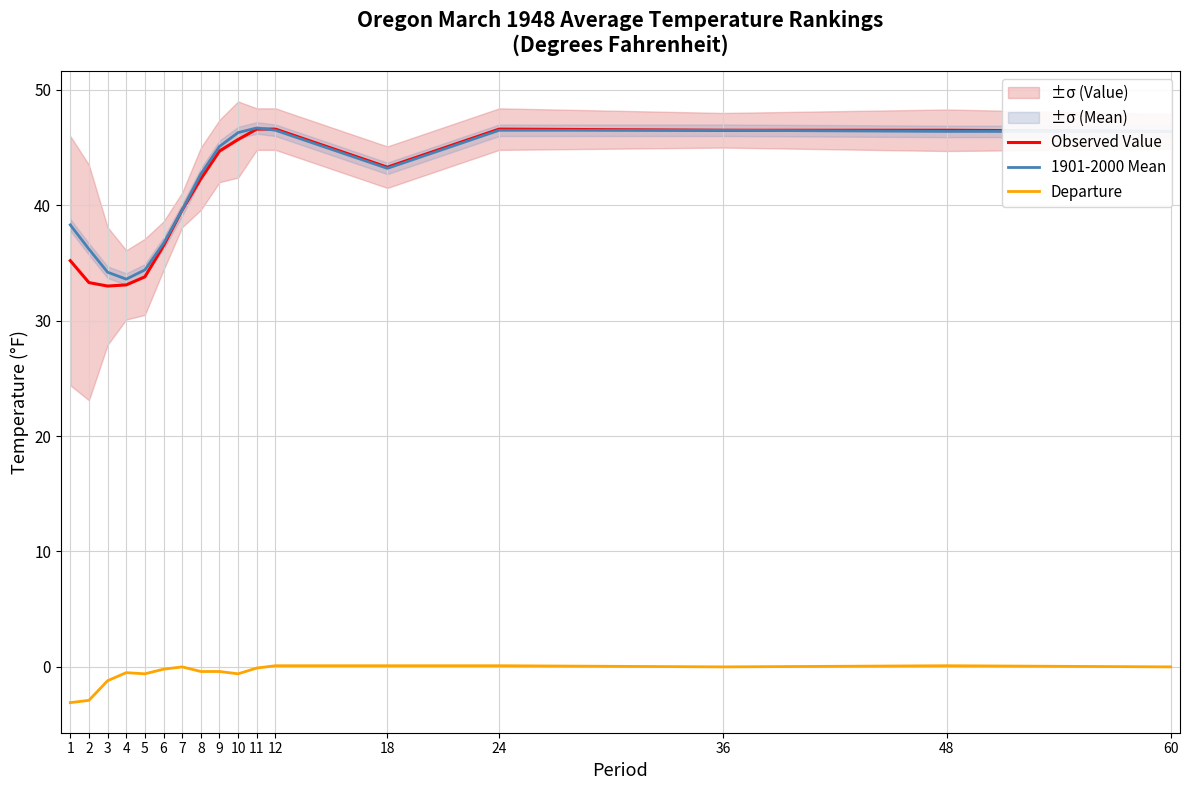

Reading left to right, what are all the values shown in this chart?

Observed Value: 35.2	33.3	33.0	33.1	33.8	36.5	39.6	42.3	44.7	45.7	46.6	46.6	43.3	46.6	46.5	46.5	46.4
1901-2000 Mean: 38.3	36.2	34.2	33.6	34.4	36.7	39.6	42.7	45.1	46.3	46.7	46.5	43.2	46.5	46.5	46.4	46.4
Departure: -3.1	-2.9	-1.2	-0.5	-0.6	-0.2	0.0	-0.4	-0.4	-0.6	-0.1	0.1	0.1	0.1	0.0	0.1	0.0